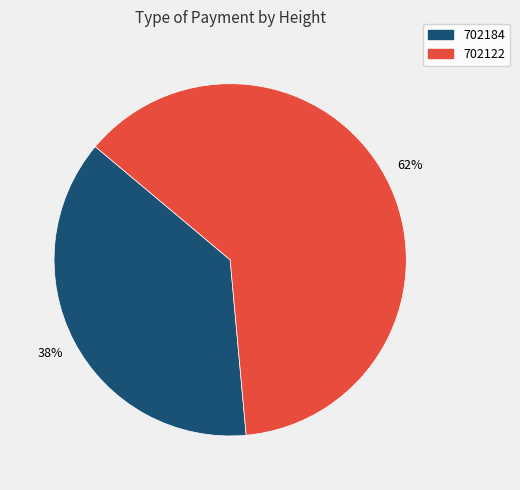

The 702122 slice represents 54% of the pie. True or false?

False